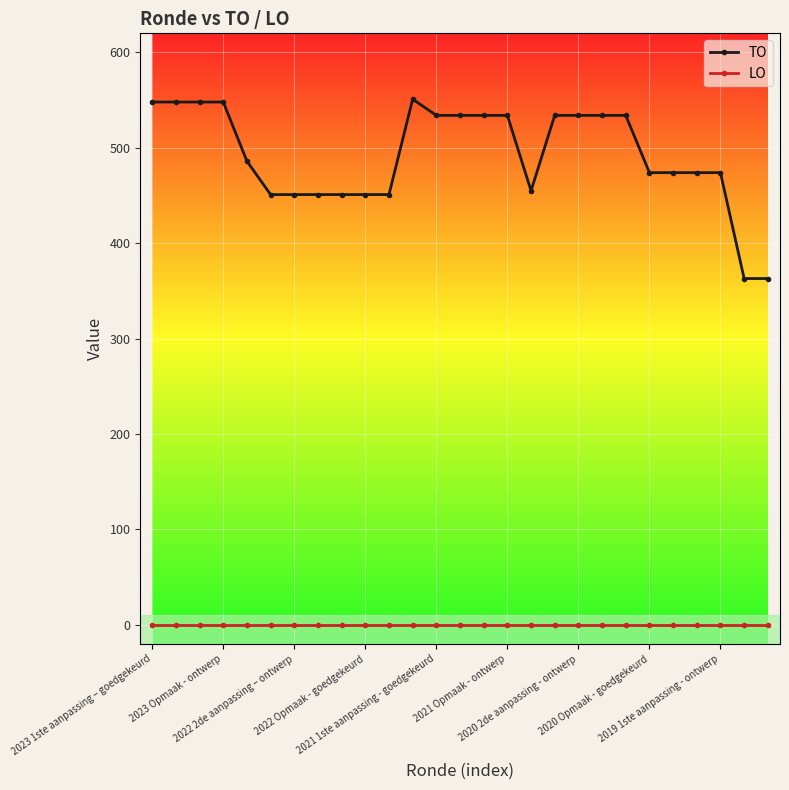

List the series in order of their overall mean, lowest first.

LO, TO